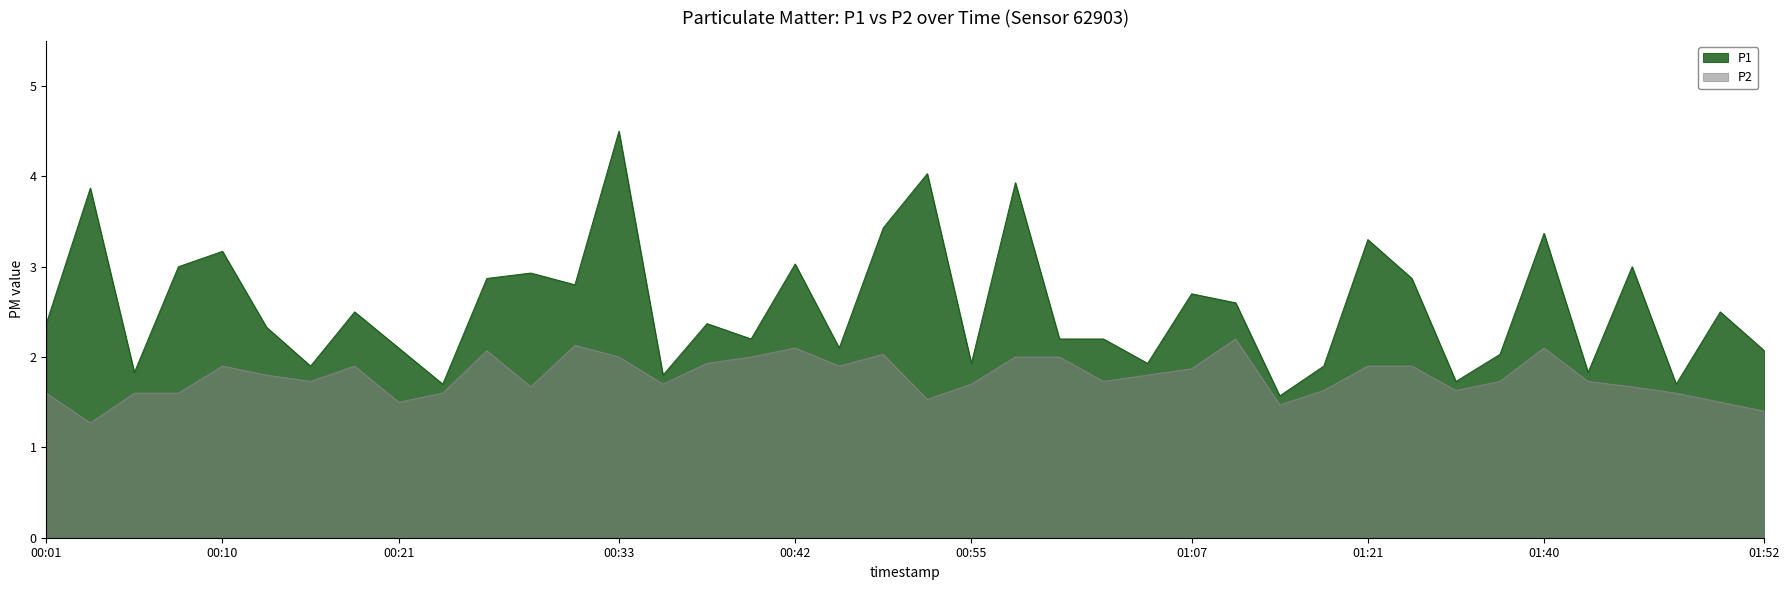

True or false: P2 and P1 cross at least once.

False